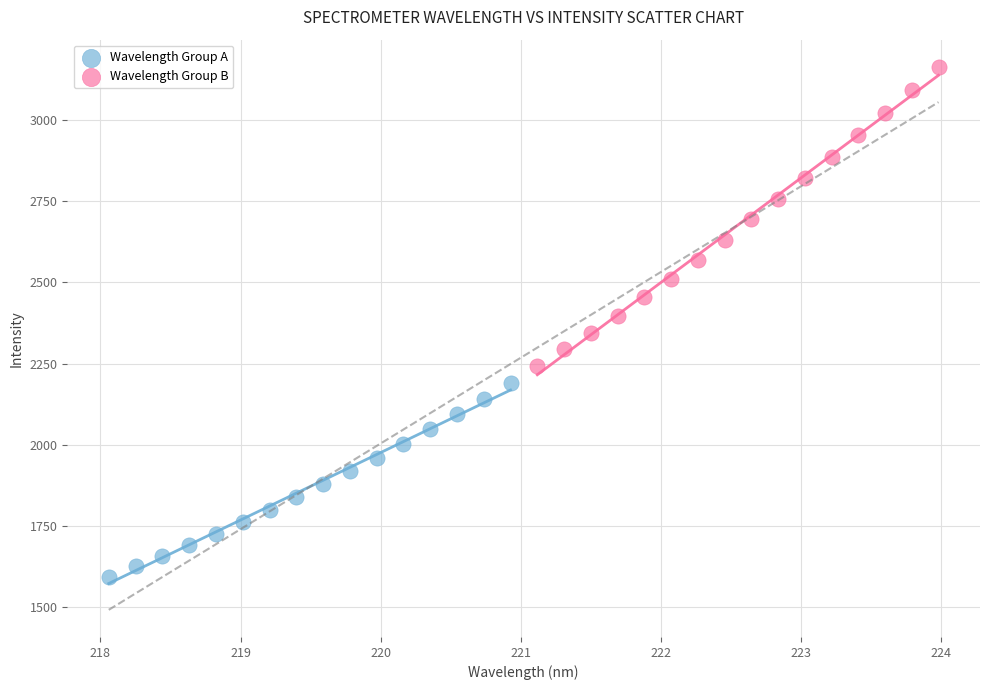

Which series contains the highest Y value?

Wavelength Group B